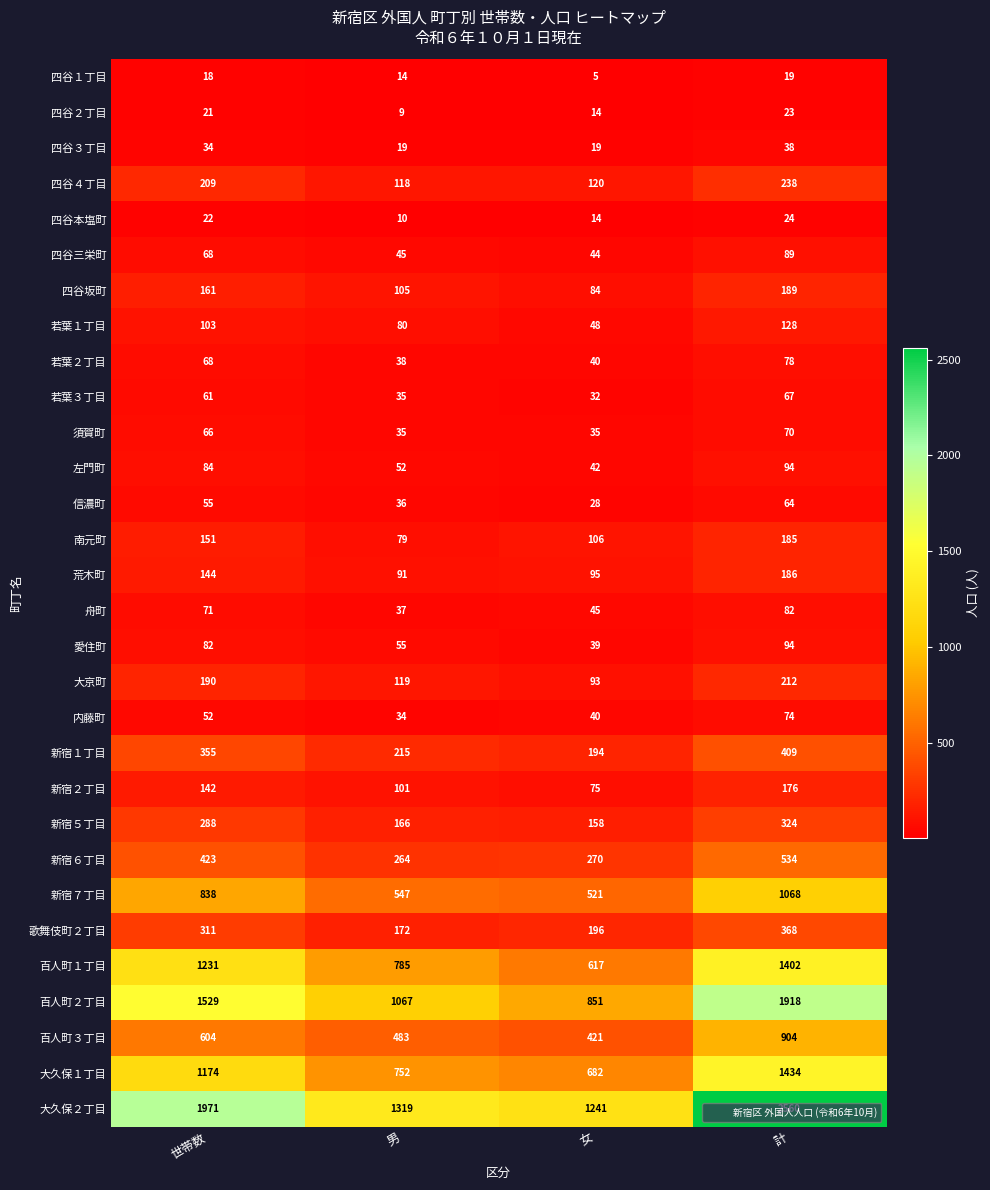

What is the sum of the 四谷坂町 values at 世帯数 and 女?

245